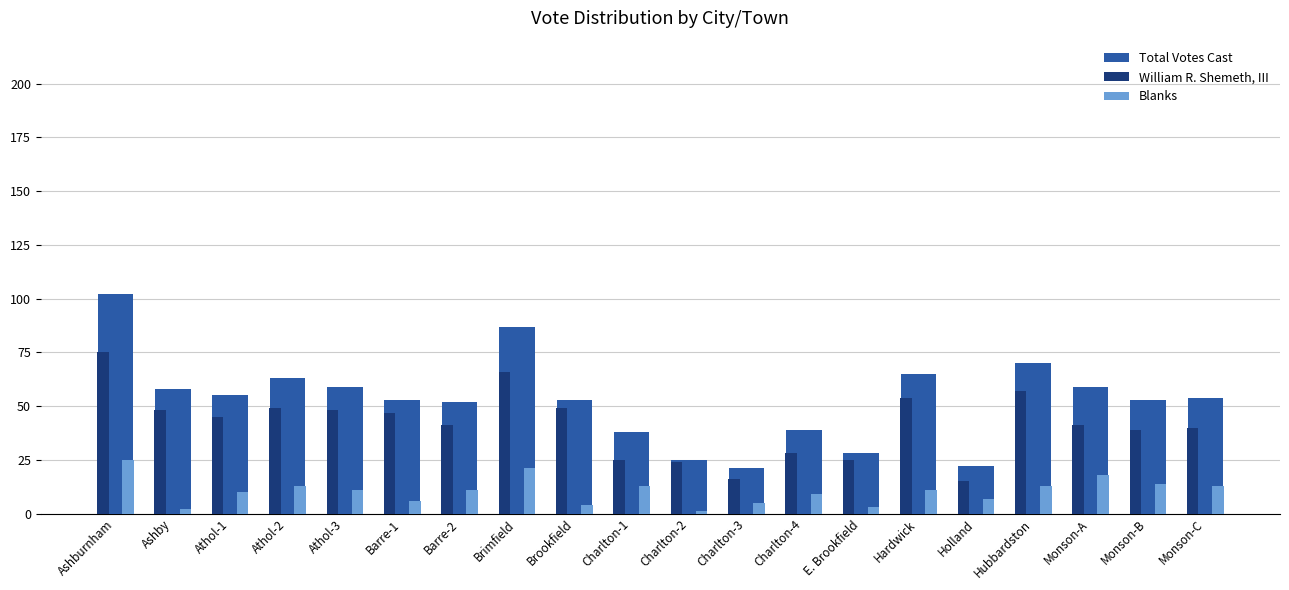

What is the difference between the maximum and minimum values in the William R. Shemeth, III series?

60